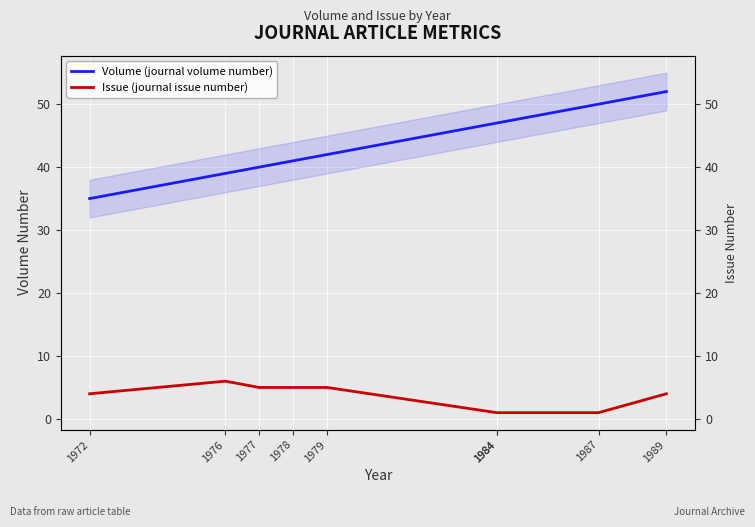

Reading right to left, extract all data points from this chart.

Volume (journal volume number): 1989=52	1987=50	1984=47	1984=47	1979=42	1978=41	1977=40	1976=39	1972=35
Issue (journal issue number): 1989=4	1987=1	1984=1	1984=1	1979=5	1978=5	1977=5	1976=6	1972=4